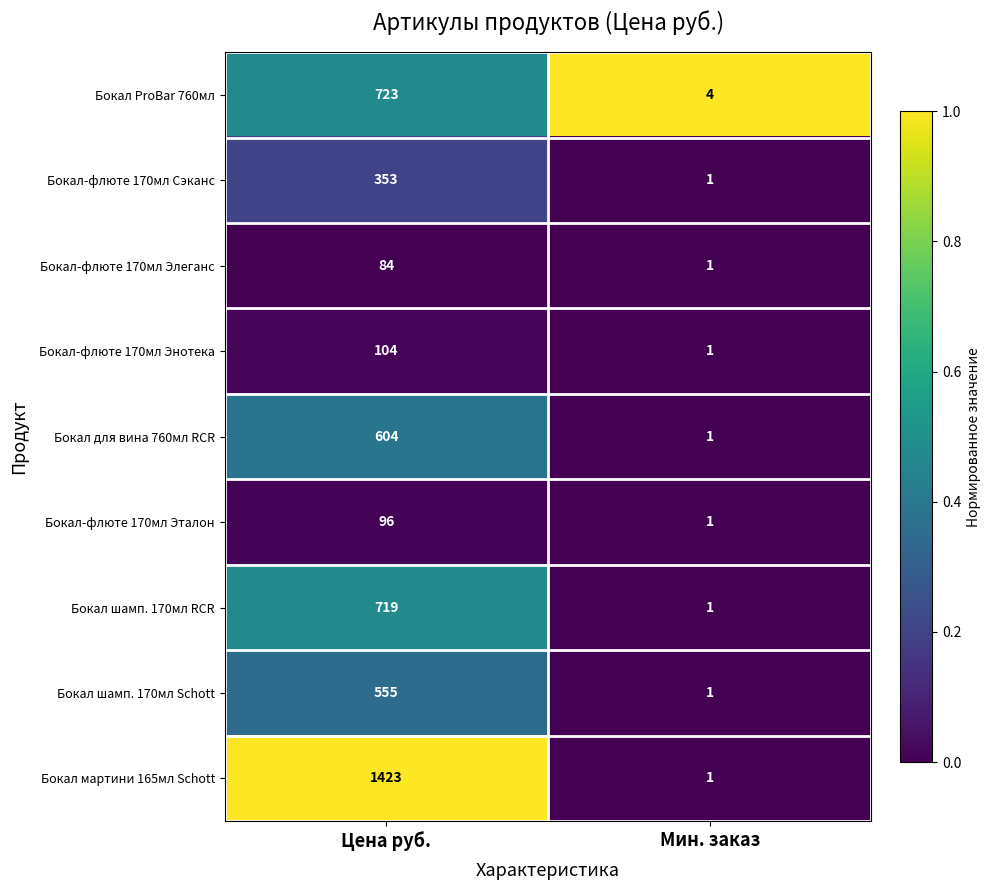

Between Цена руб. and Мин. заказ, which series saw the biggest shift?

Бокал мартини 165мл Schott